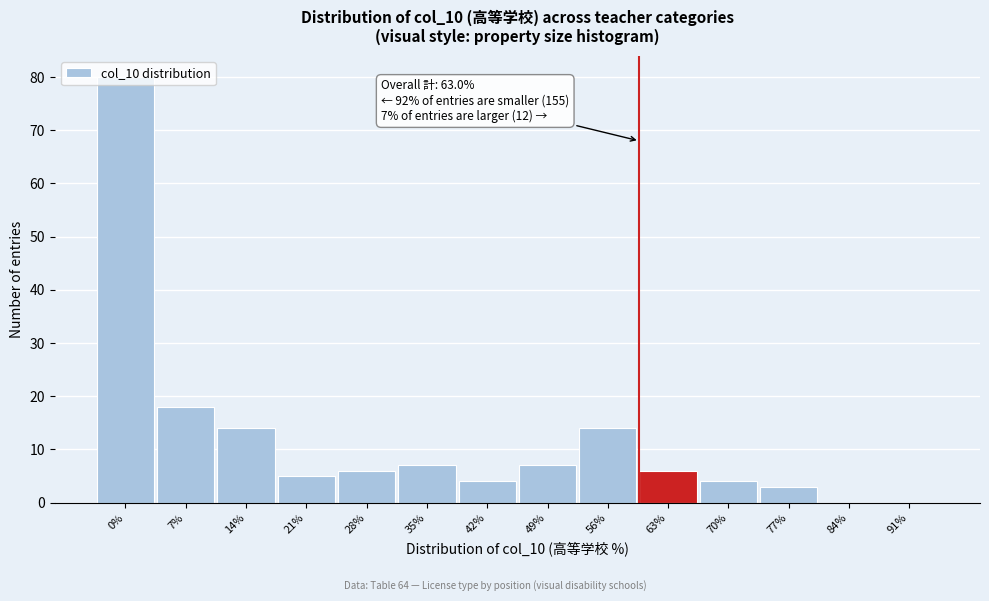

What is the maximum value shown in the chart?

80